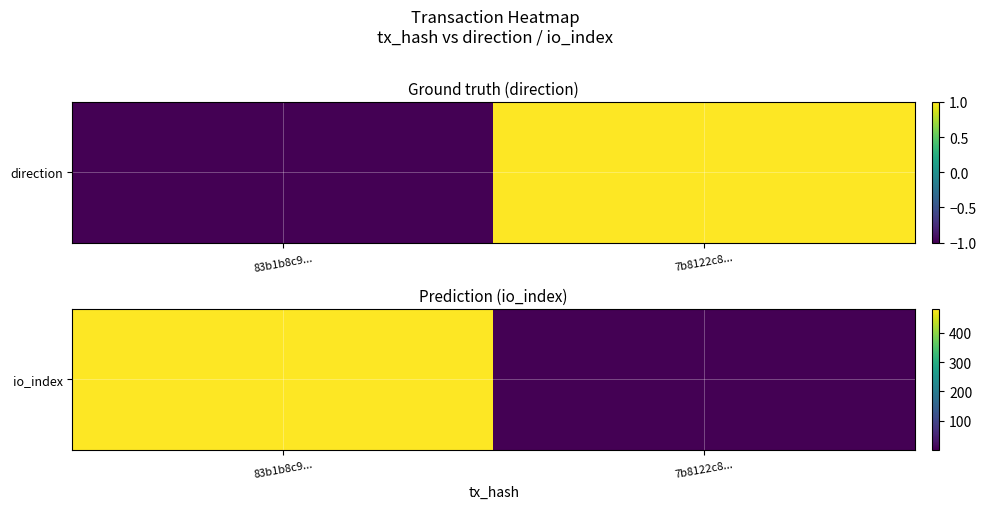

Which label corresponds to the largest value in the chart?

83b1b8c9...